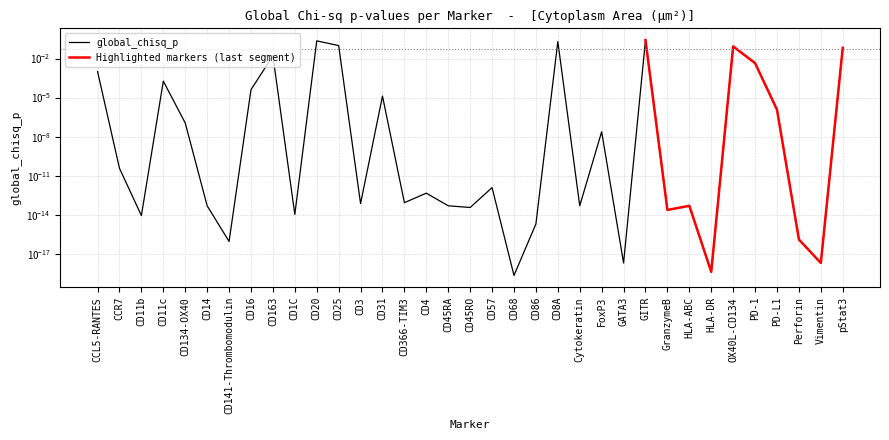

The value at PD-L1 is 0.0. True or false?

True